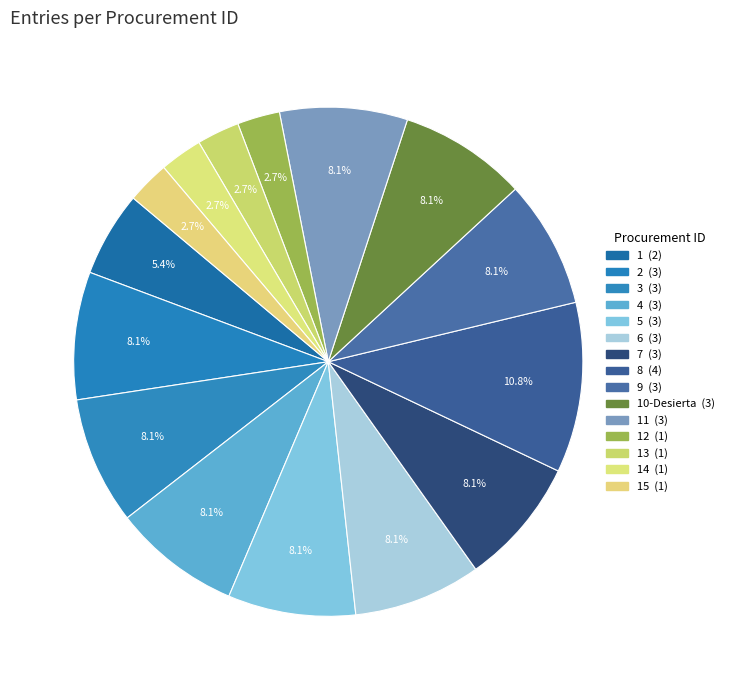

How many slices are in this pie chart?

15